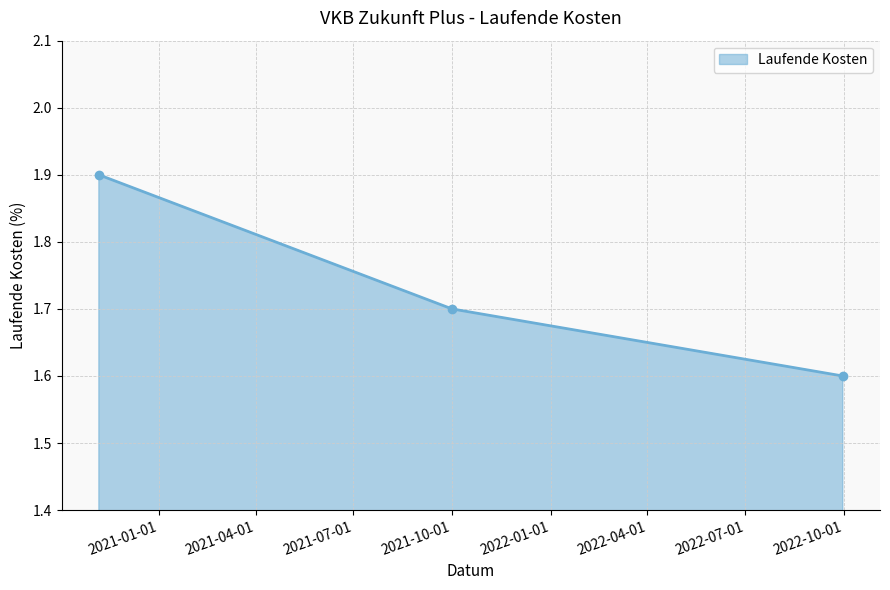

What is the average value?

1.7